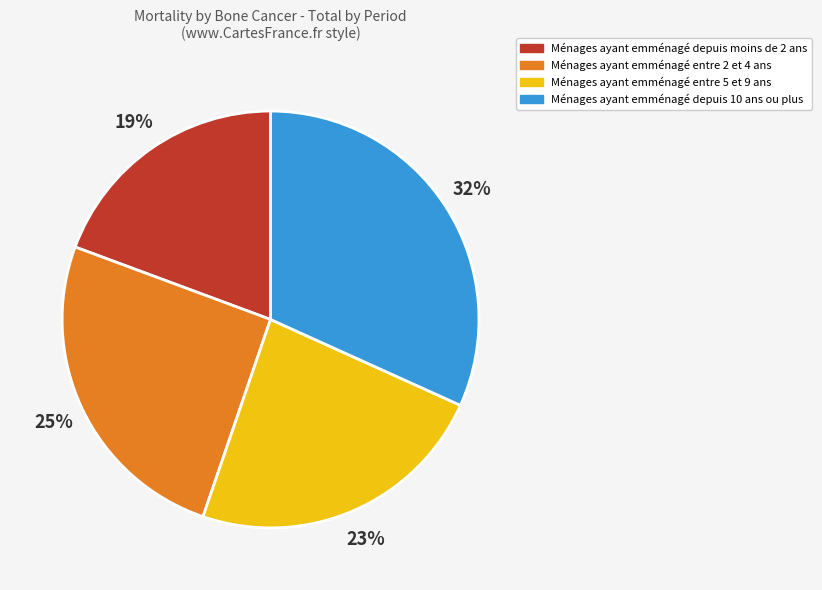

To the nearest percent, what is the average slice percentage?

25%